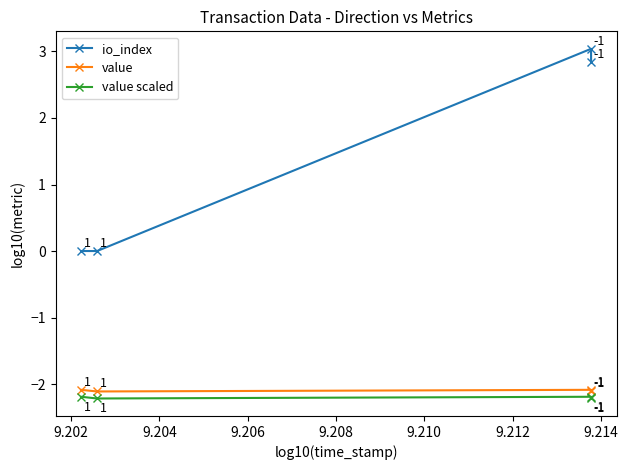

How many interior local peaks does the value scaled series have?

1